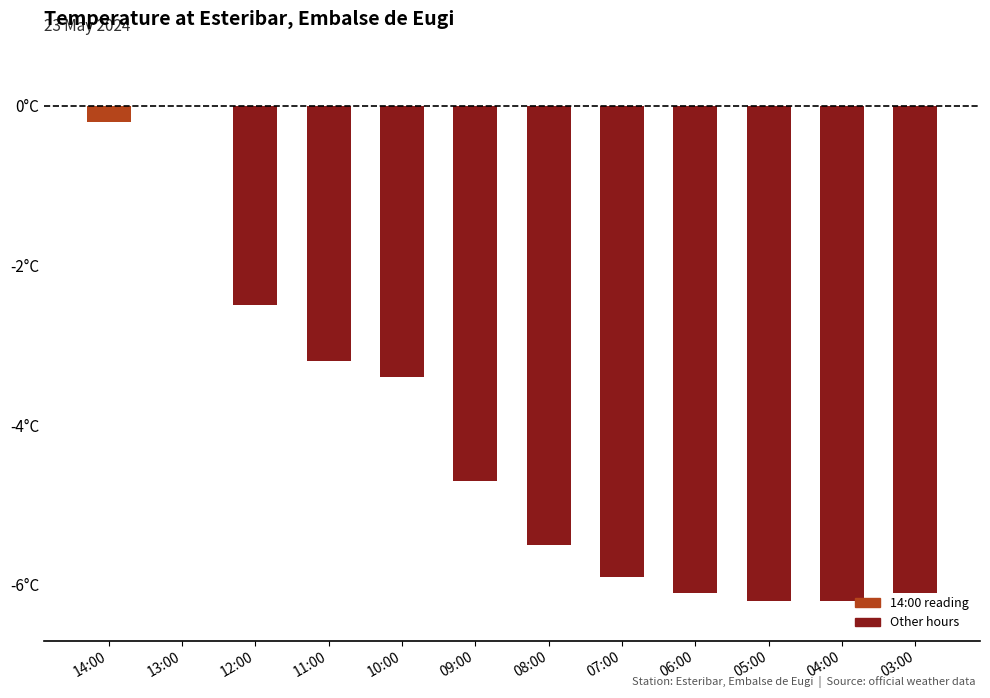

Are the bars horizontal?

No